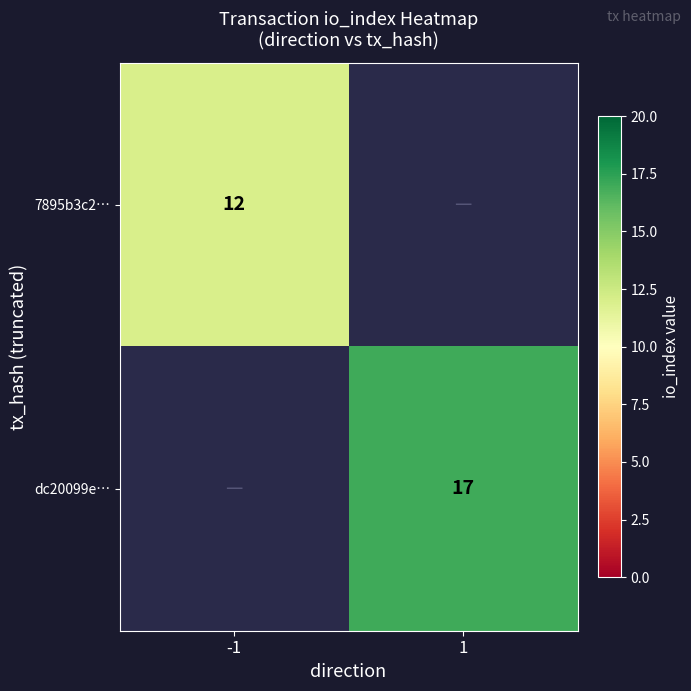

The value of 7895b3c2… at -1 is 12. True or false?

True